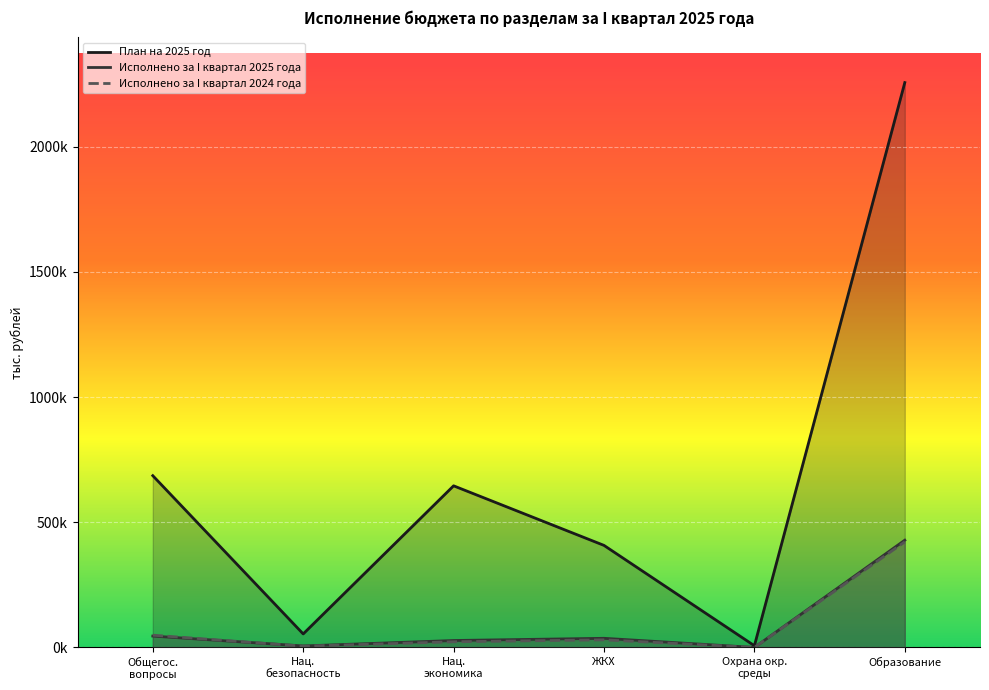

True or false: Исполнено за I квартал 2025 года has a value of 66.7 at Охрана окр. среды.

True